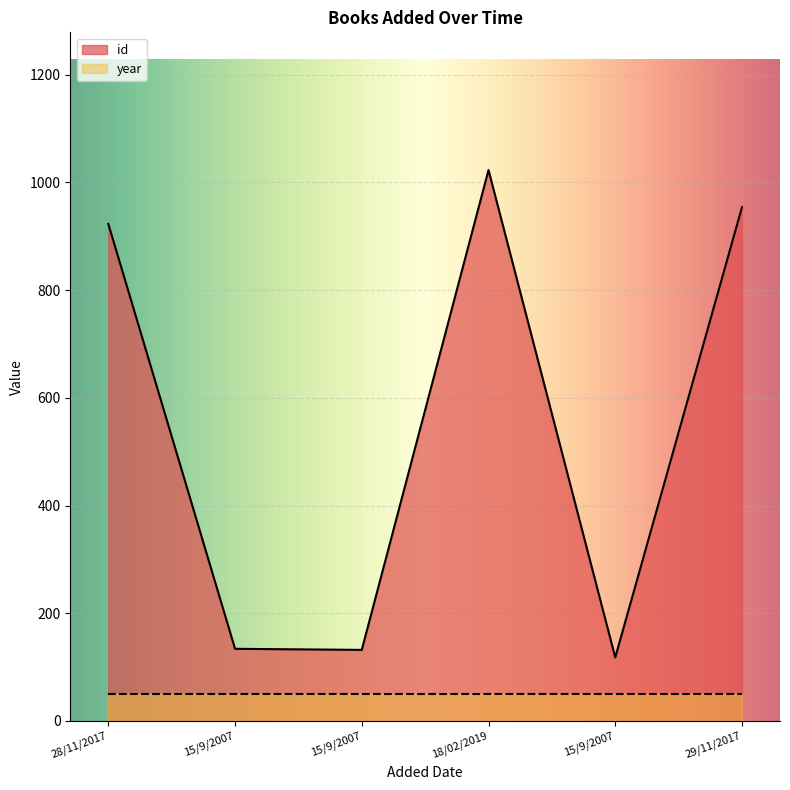

What is the maximum value shown in the chart?

1023